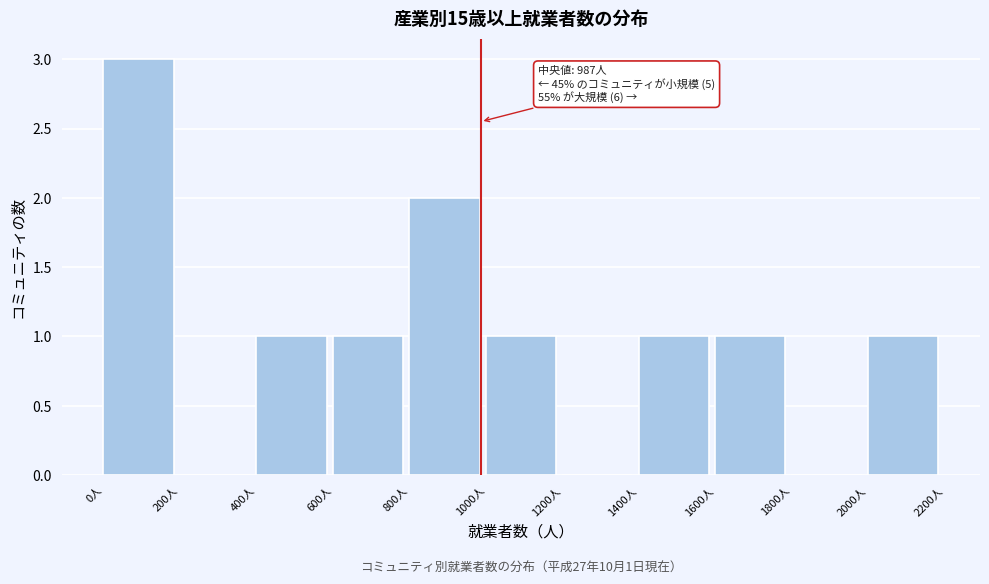

Which range on the x-axis has the tallest bar?

0 to 200